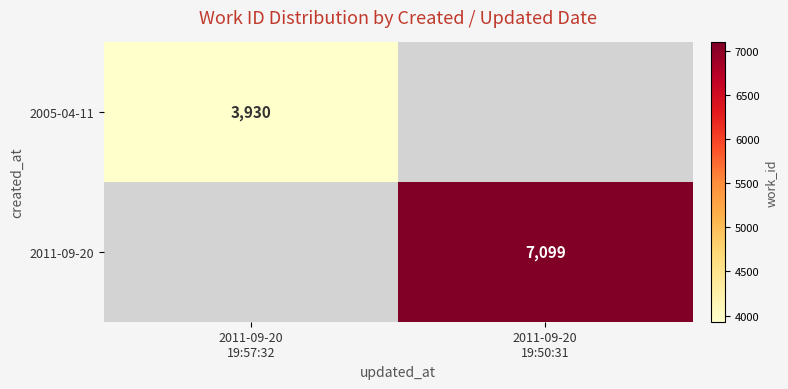

What is the sum of the 2011-09-20 values at 2011-09-20 19:57:32 and 2011-09-20 19:50:31?

7099